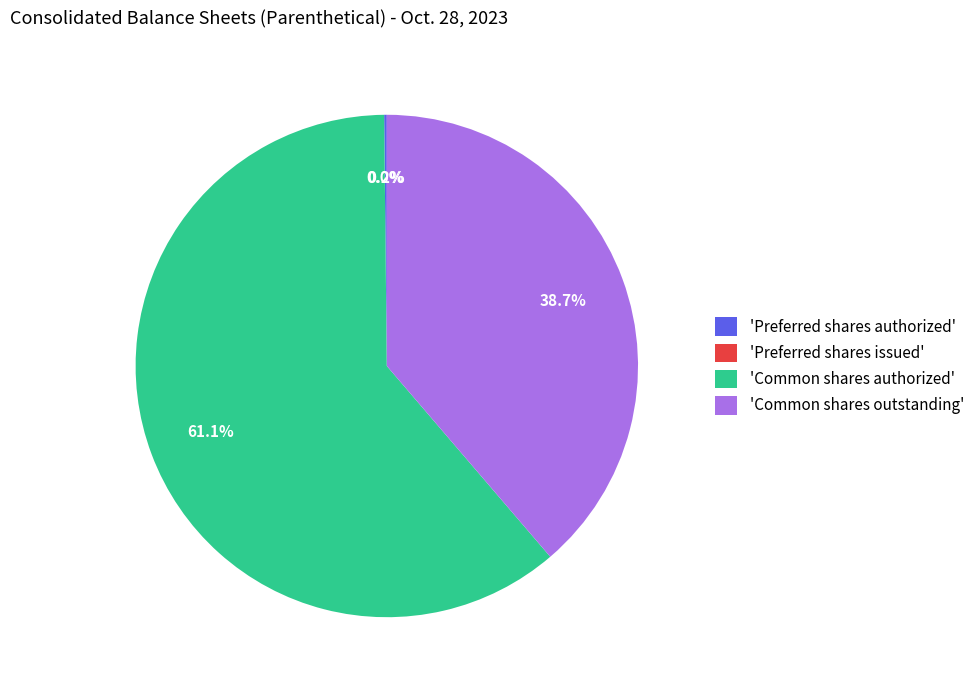

Which category accounts for the majority?

Common shares authorized